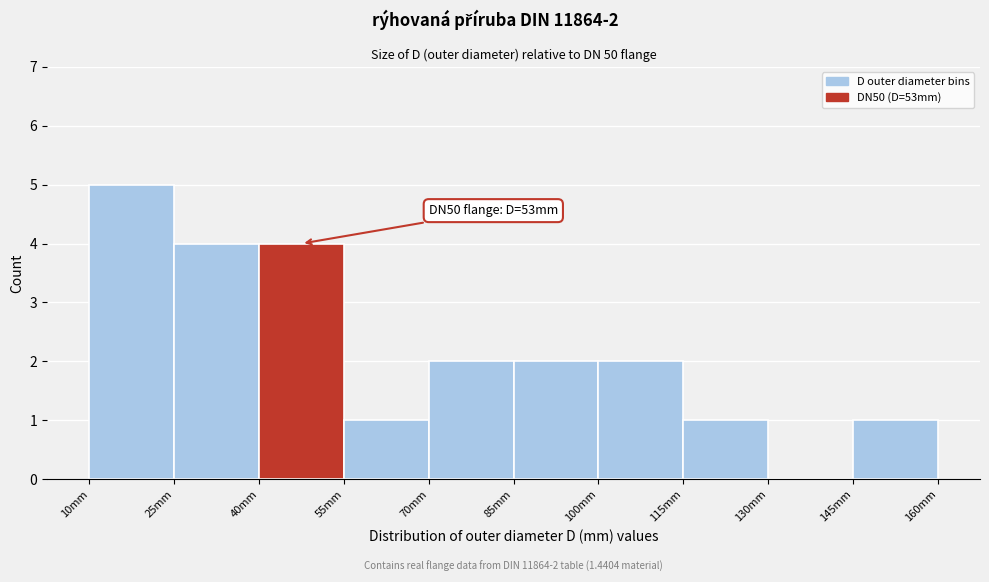

Over which range of the x-axis is the bar tallest?

10 to 25